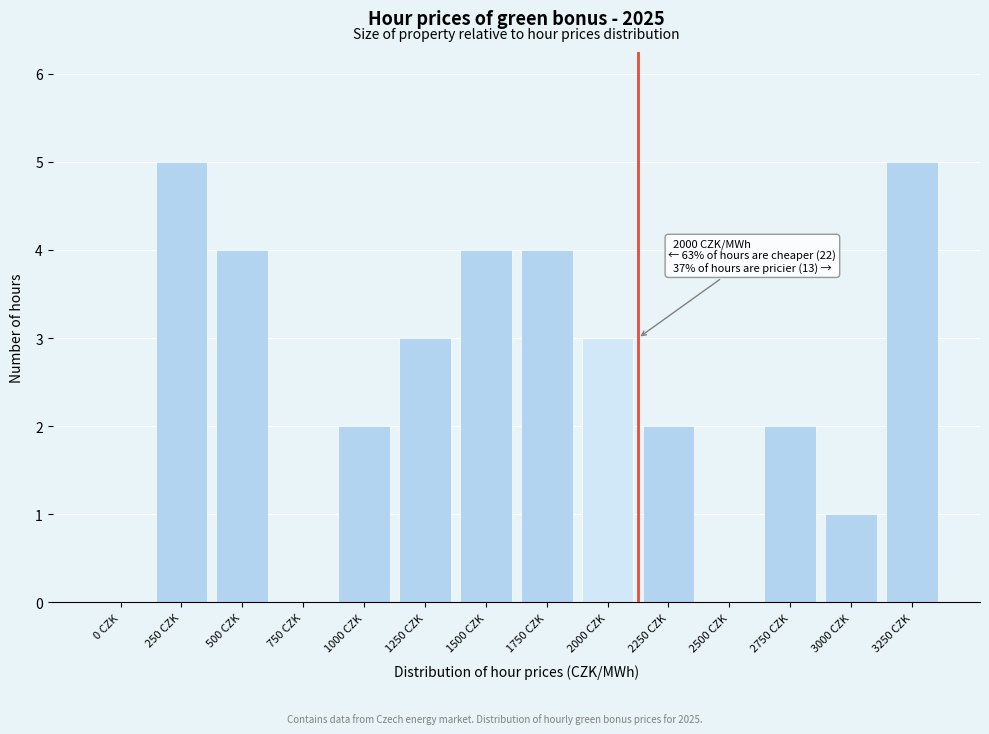

Reading left to right, transcribe all the data shown in this chart.

0 CZK=0	250 CZK=5	500 CZK=4	750 CZK=0	1000 CZK=2	1250 CZK=3	1500 CZK=4	1750 CZK=4	2000 CZK=3	2250 CZK=2	2500 CZK=0	2750 CZK=2	3000 CZK=1	3250 CZK=5